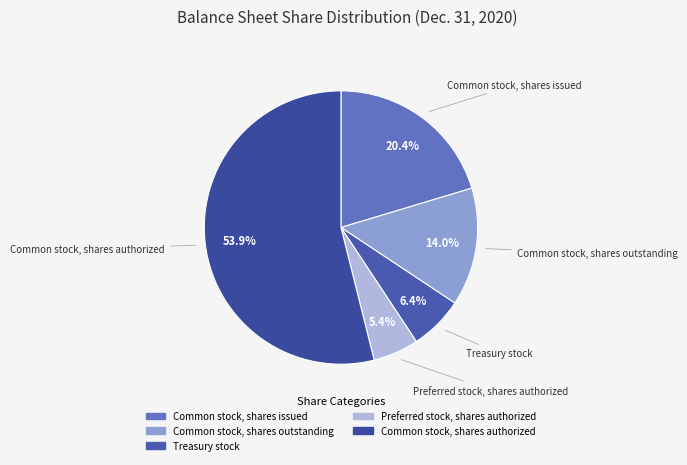

How many segments does this pie chart have?

5